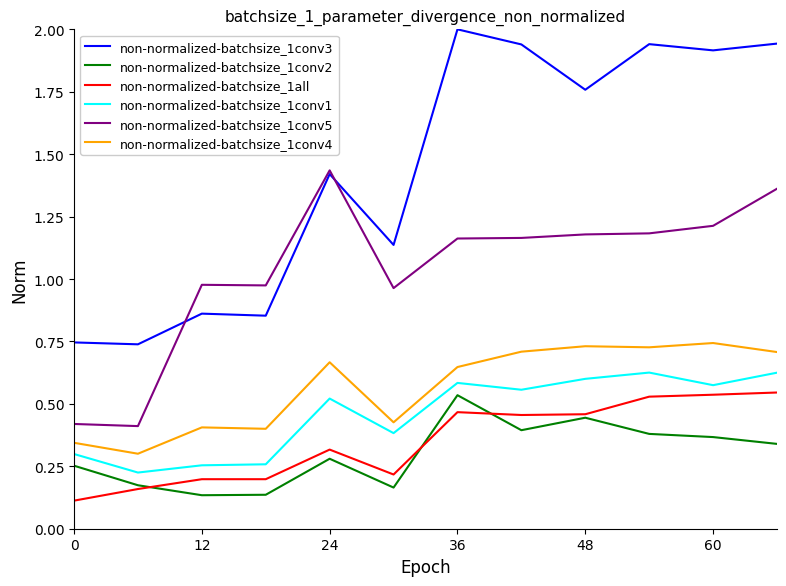

How many lines are shown in the chart?

6